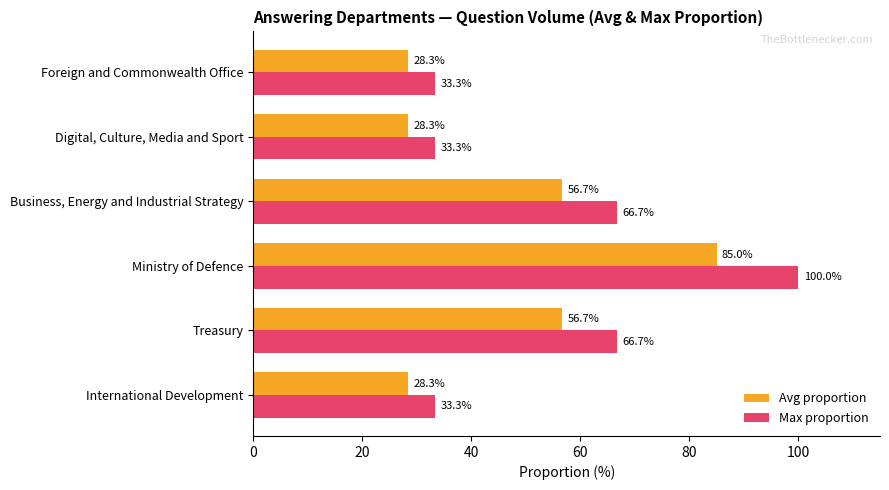

At which category is the sum across all series the highest?

Ministry of Defence